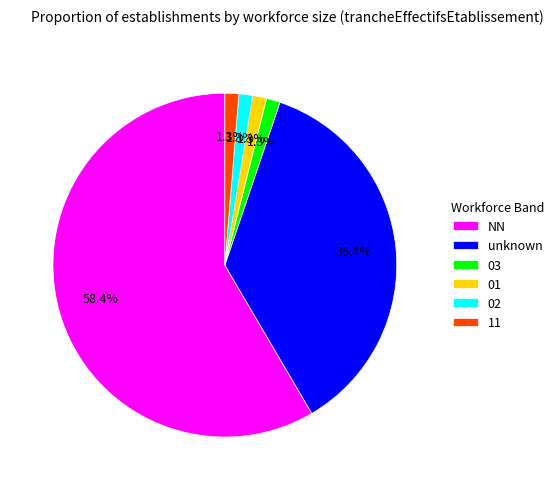

Which has a higher value, NN or 01?

NN